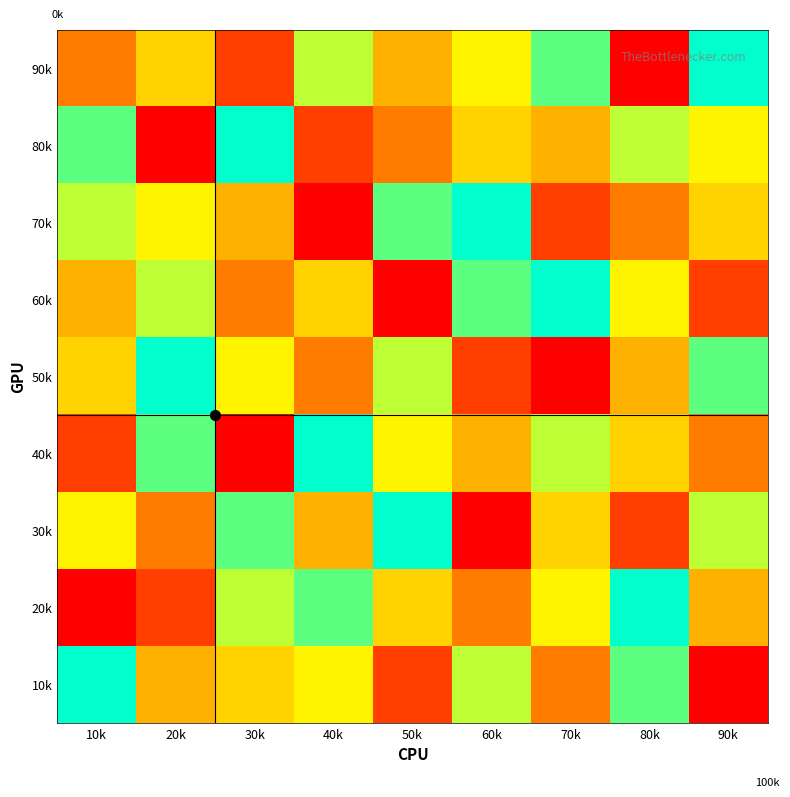

At how many categories does at least one series exceed 3?

9